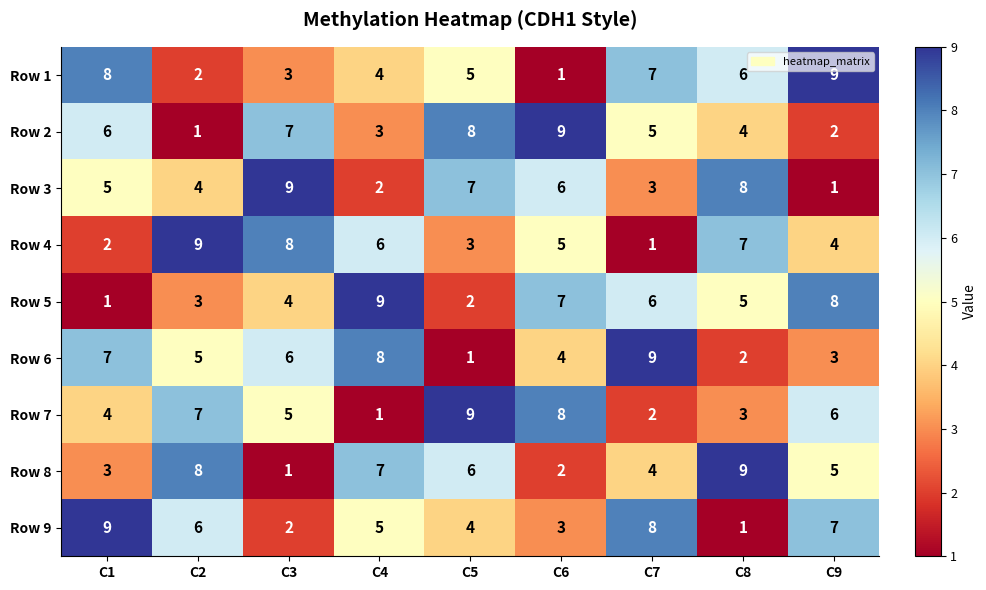

What is the difference between the highest and lowest values at C7?

8